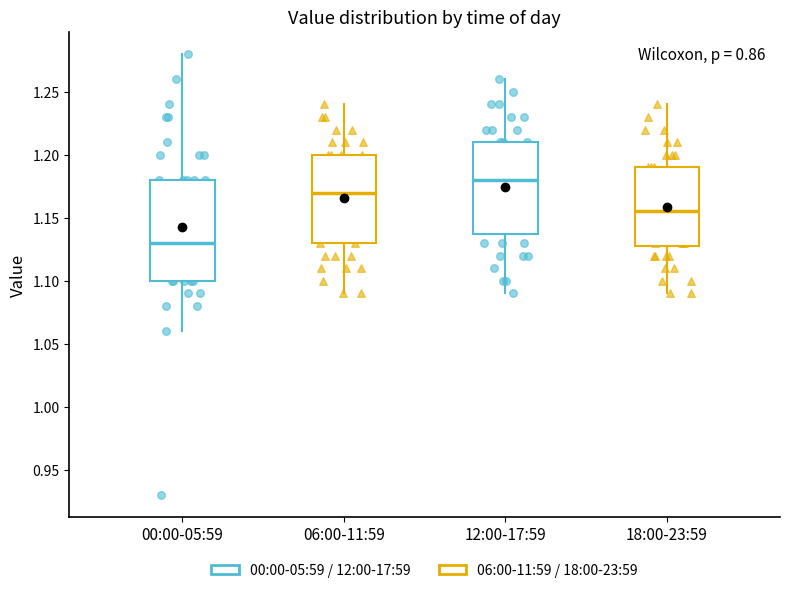

Where is the upper edge of the box for 06:00-11:59 on the y-axis? The values are not printed on the chart, so give them approximately, as read against the axis.

1.200